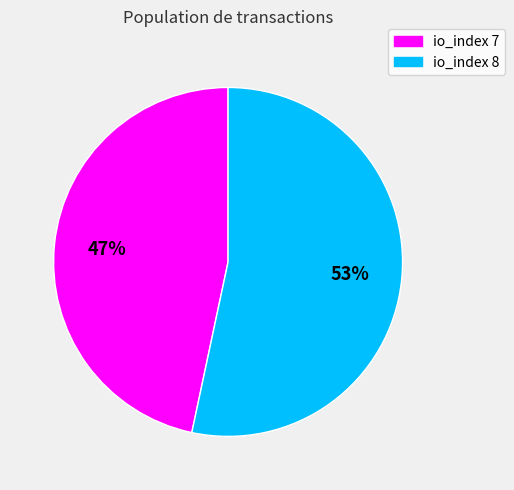

What is the largest slice in the pie chart?

io_index 8